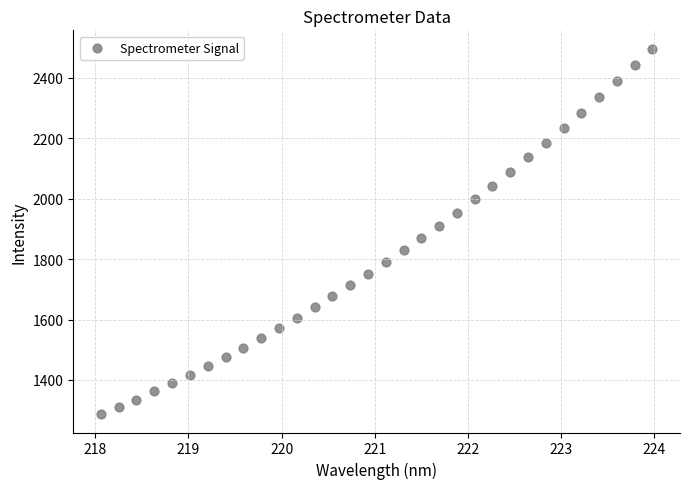

What is the range of X values (max minus min)?

5.9